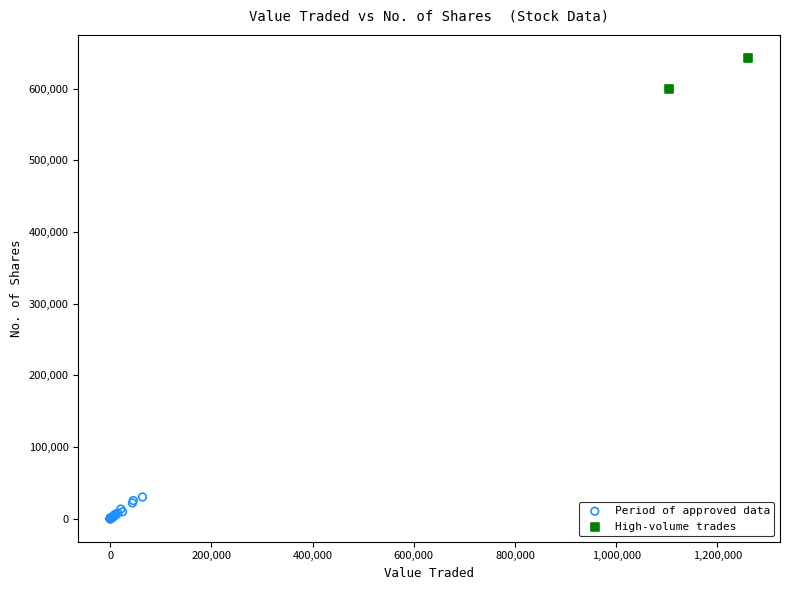

What are all the series names shown in the legend?

Period of approved data, High-volume trades